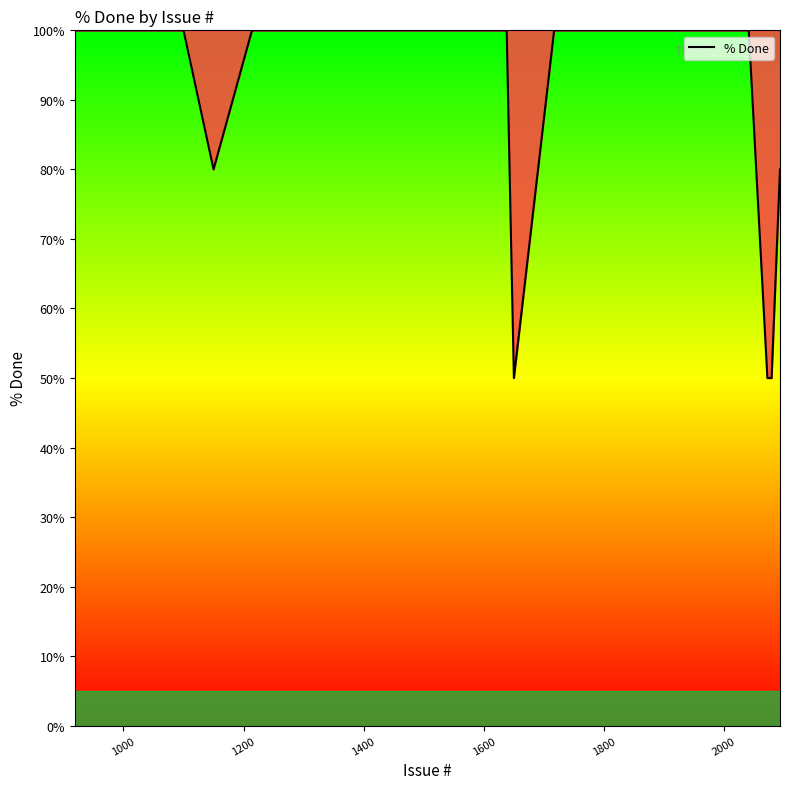

What is the smallest value displayed?

50